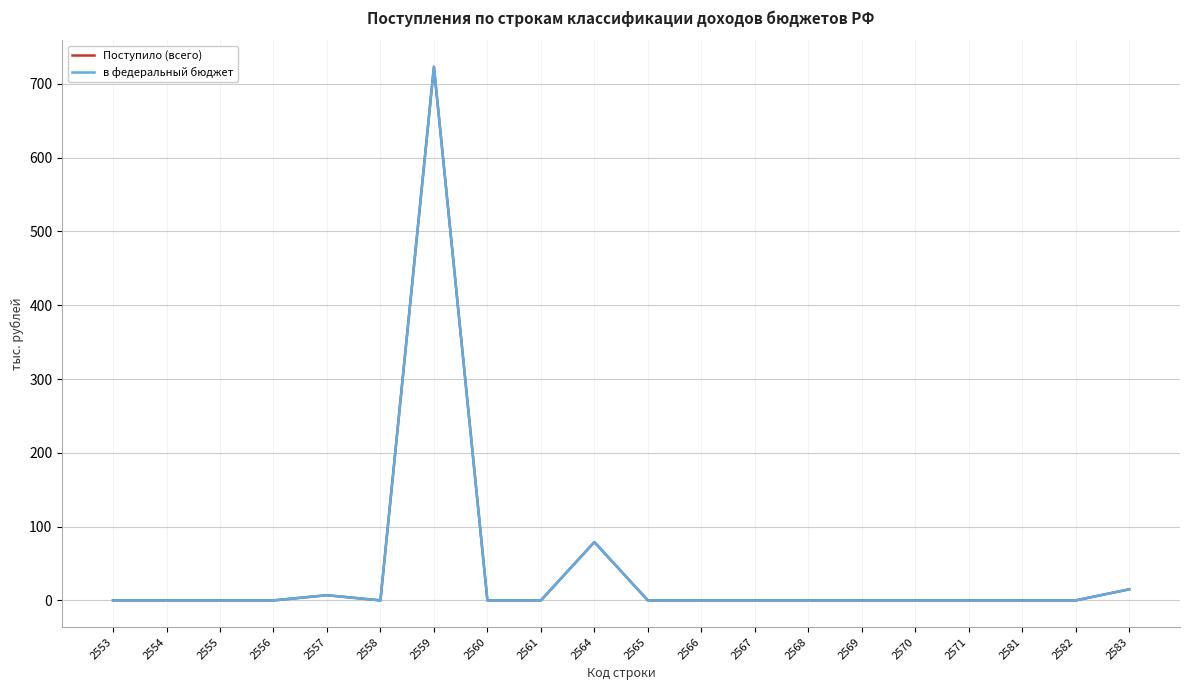

Is this an area chart (filled region under the line)?

No